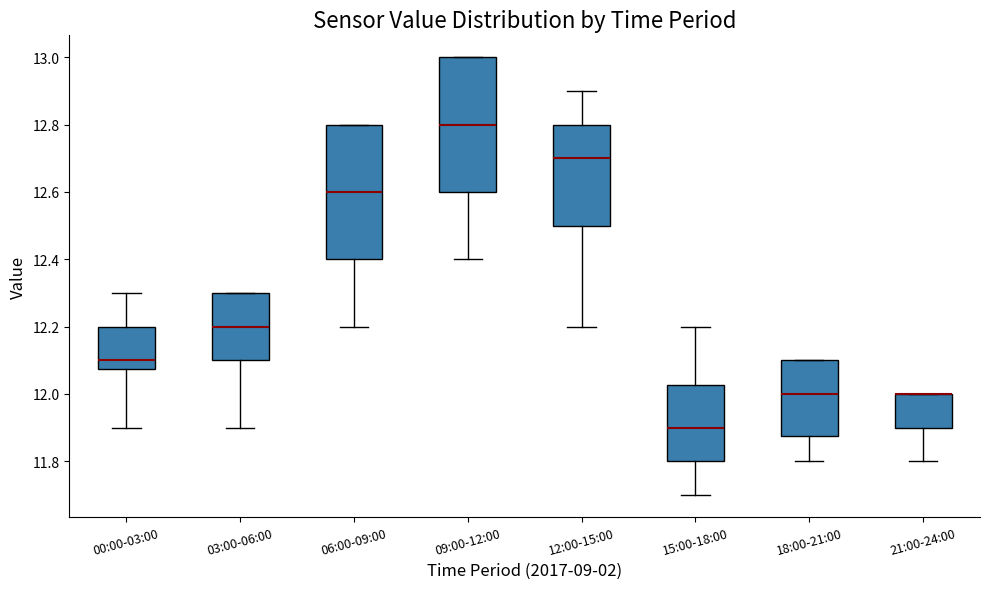

Reading left to right, read every box against the y-axis: the position of its median line, the range the box covers, and the ends of its whiskers. The values are not printed on the chart, so give them approximately, as read against the axis.

00:00-03:00: median 12.10, box 12.08 to 12.20, whiskers 11.90 to 12.30
03:00-06:00: median 12.20, box 12.10 to 12.30, whiskers 11.90 to 12.30
06:00-09:00: median 12.60, box 12.40 to 12.80, whiskers 12.20 to 12.80
09:00-12:00: median 12.80, box 12.60 to 13.00, whiskers 12.40 to 13.00
12:00-15:00: median 12.70, box 12.50 to 12.80, whiskers 12.20 to 12.90
15:00-18:00: median 11.90, box 11.80 to 12.02, whiskers 11.70 to 12.20
18:00-21:00: median 12.00, box 11.88 to 12.10, whiskers 11.80 to 12.10
21:00-24:00: median 12.00 (drawn on the box's upper edge), box 11.90 to 12.00, whiskers 11.80 to 12.00